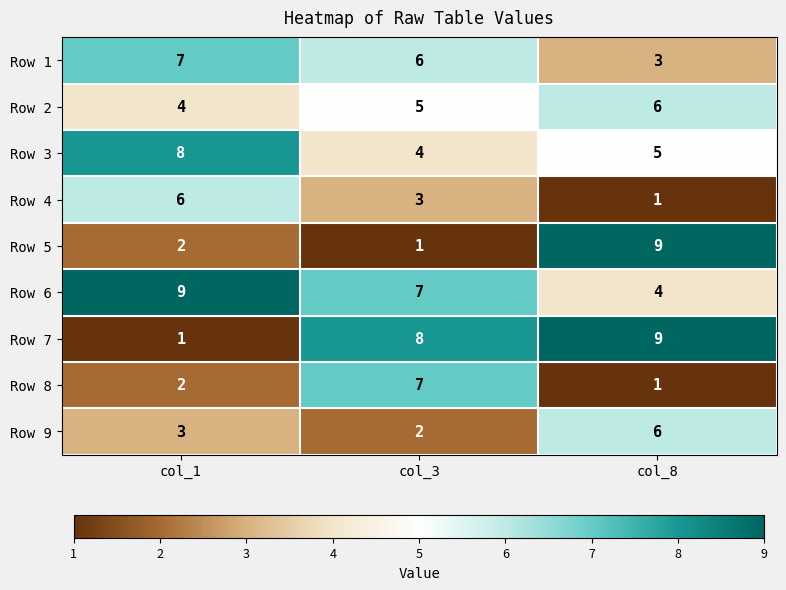

Read the Row 4 value at col_3.

3